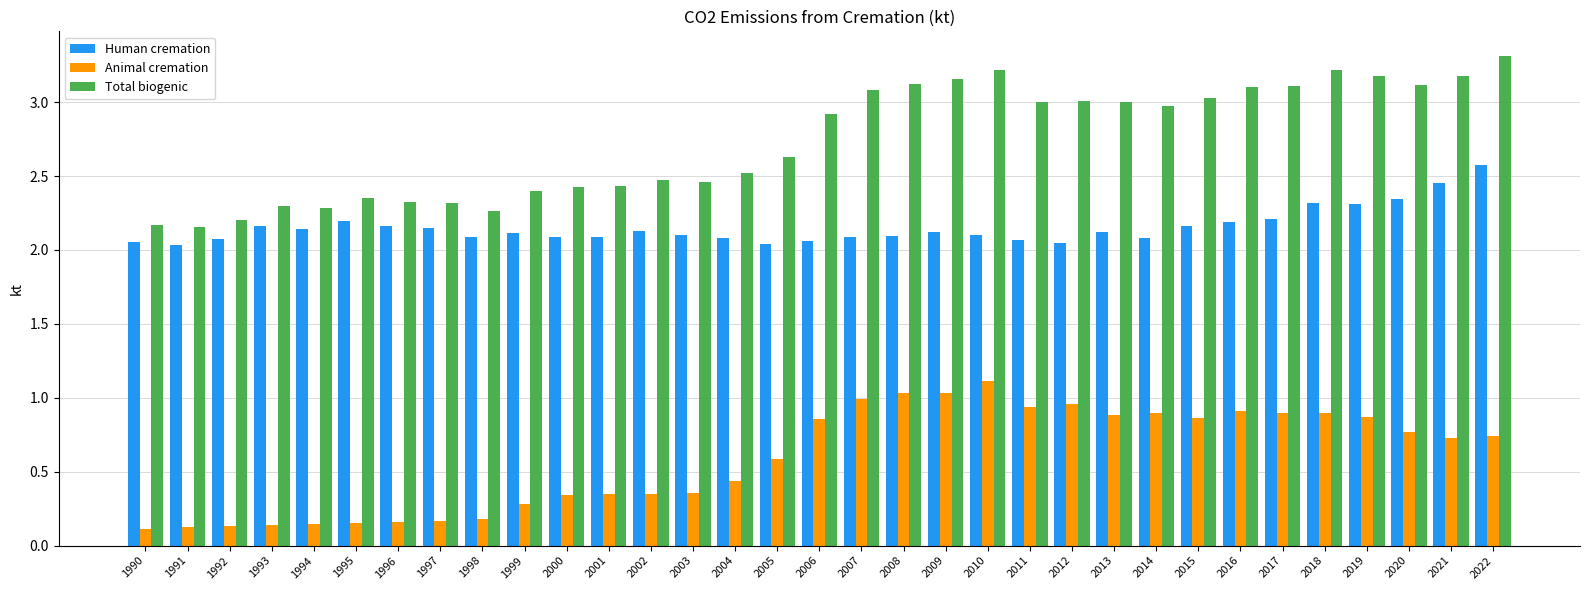

Is it true that Human cremation equals 0.6 at 1993?

False